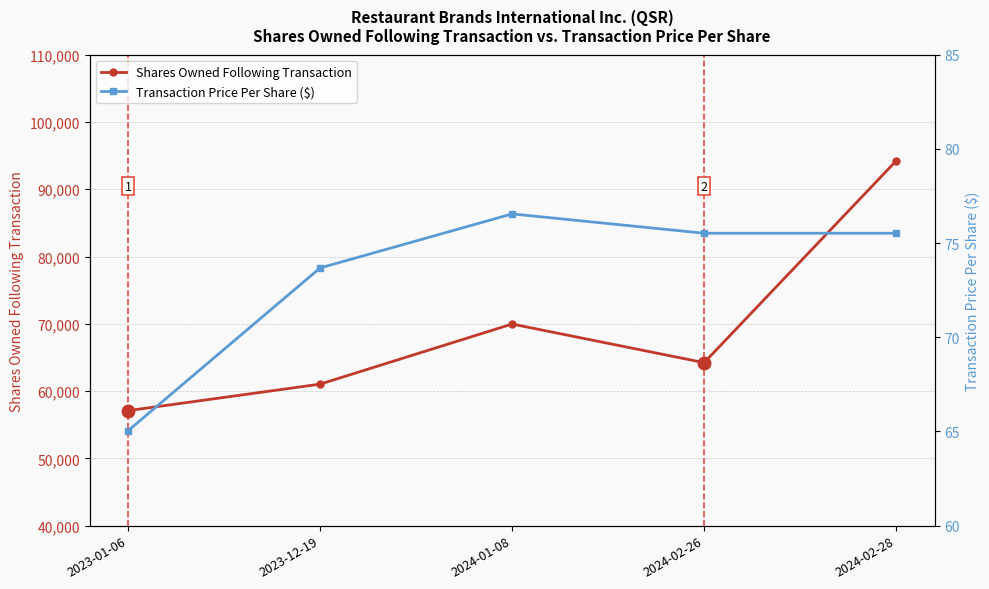

Reading left to right, transcribe all the data shown in this chart.

Shares Owned Following Transaction: 2023-01-06=57093.0	2023-12-19=61034.0	2024-01-08=69969.0	2024-02-26=64228.0	2024-02-28=94228.0
Transaction Price Per Share ($): 2023-01-06=65.0	2023-12-19=73.7	2024-01-08=76.5	2024-02-26=75.5	2024-02-28=75.5